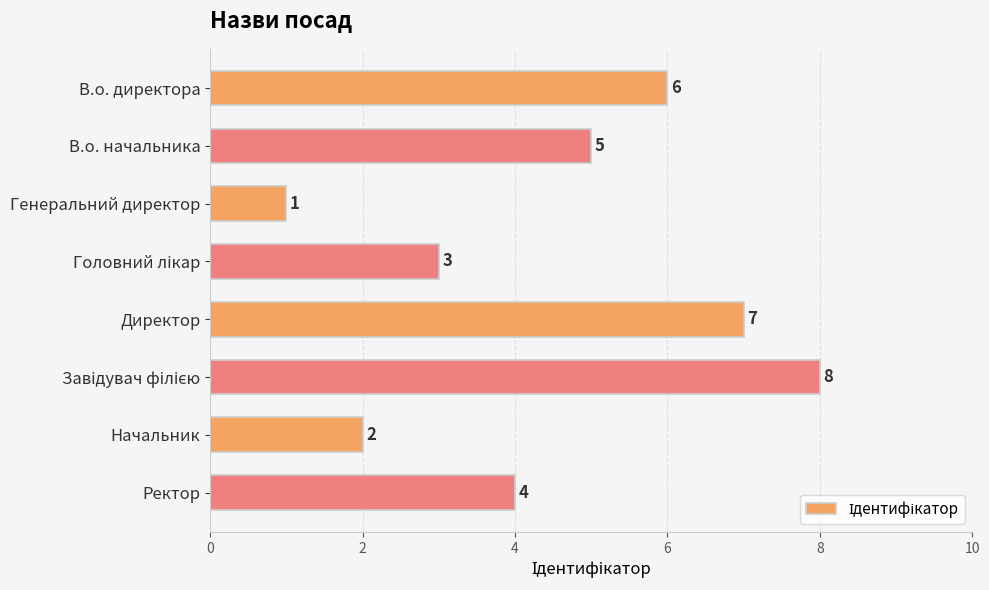

Are the bars grouped side by side (vs. stacked)?

No